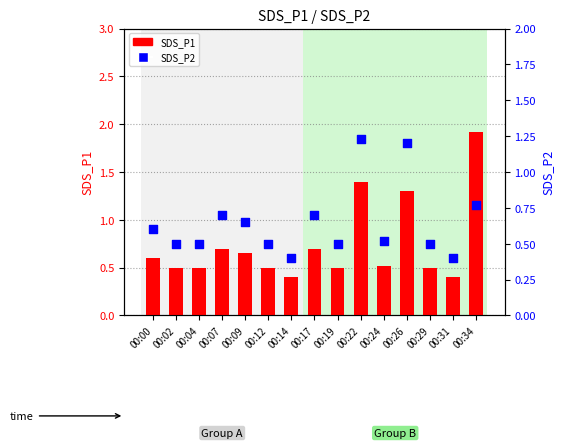

At which category is the sum across all series the highest?

00:34